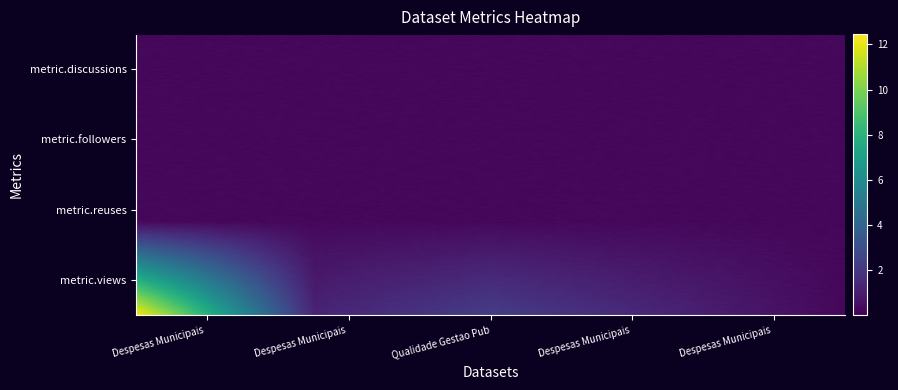

Reading left to right, transcribe all the data shown in this chart.

Despesas Municipais 2019: metric.views=12	metric.reuses=0	metric.followers=0	metric.discussions=0
Despesas Municipais 2018: metric.views=1	metric.reuses=0	metric.followers=0	metric.discussions=0
Qualidade Gestao Publica 2015: metric.views=2	metric.reuses=0	metric.followers=0	metric.discussions=0
Despesas Municipais 2017: metric.views=1	metric.reuses=0	metric.followers=0	metric.discussions=0
Despesas Municipais 2015: metric.views=0	metric.reuses=0	metric.followers=0	metric.discussions=0